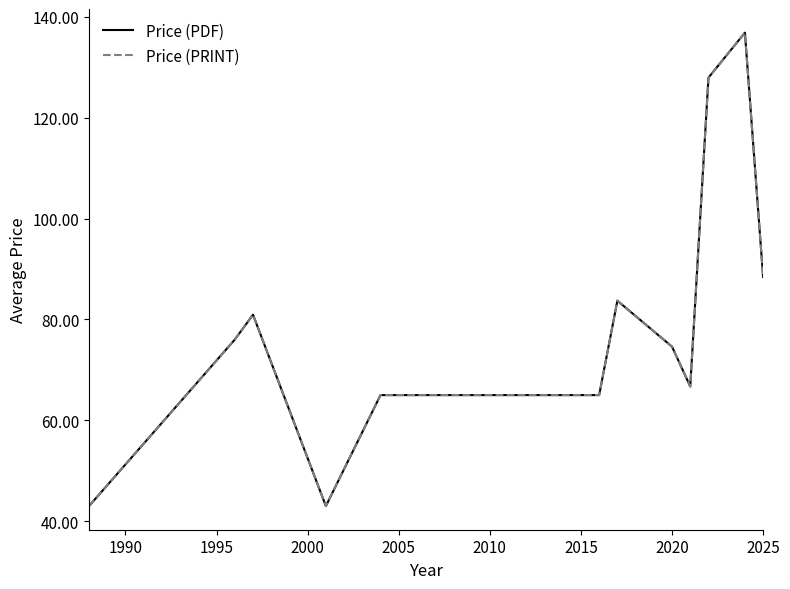

Does the chart have visible grid lines?

No